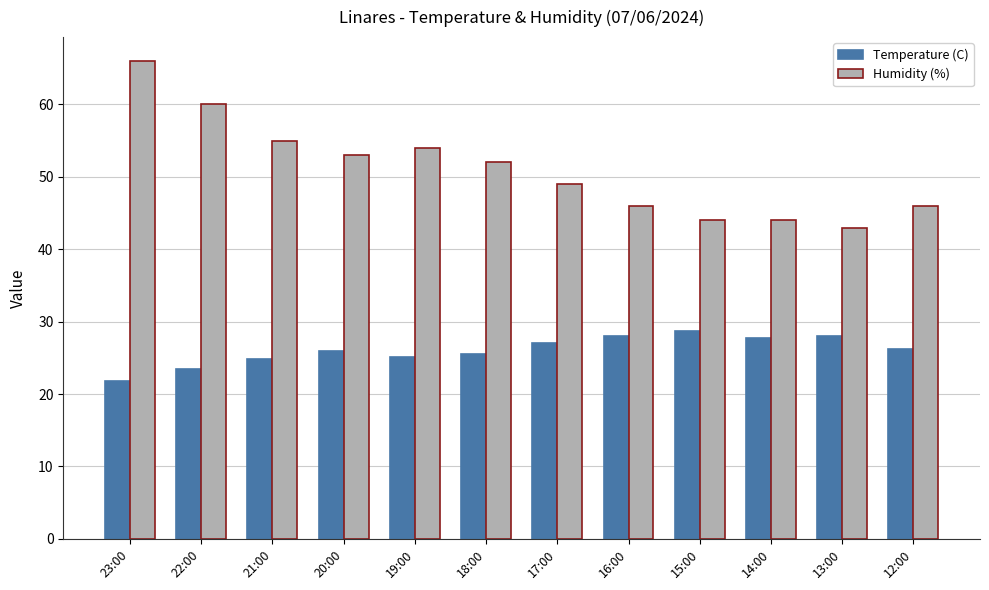

What is the value of the Temperature (C) bar at the 12th from the left?

26.2